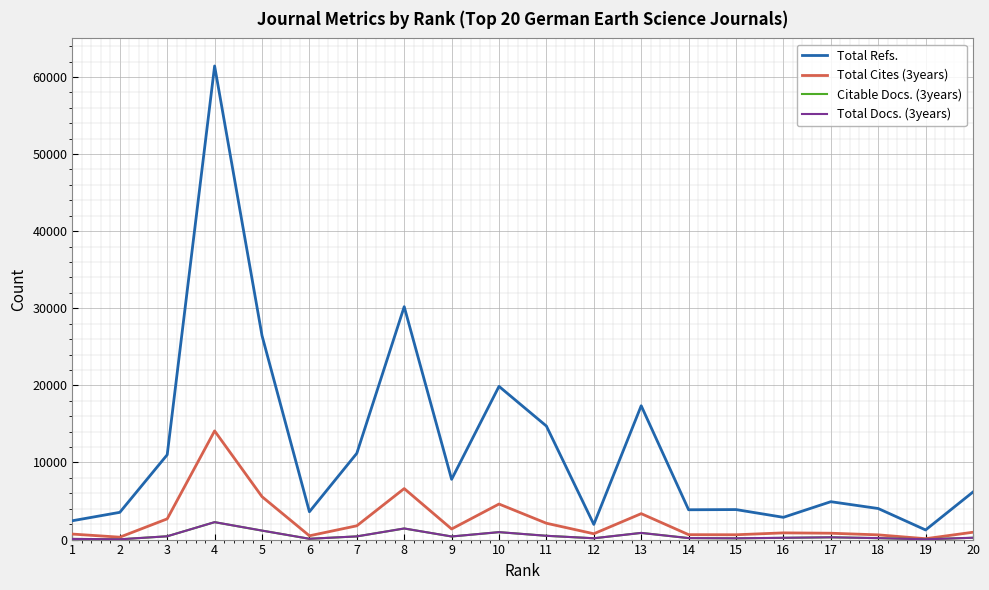

The Total Cites (3years) series shows 756 at 12. True or false?

True